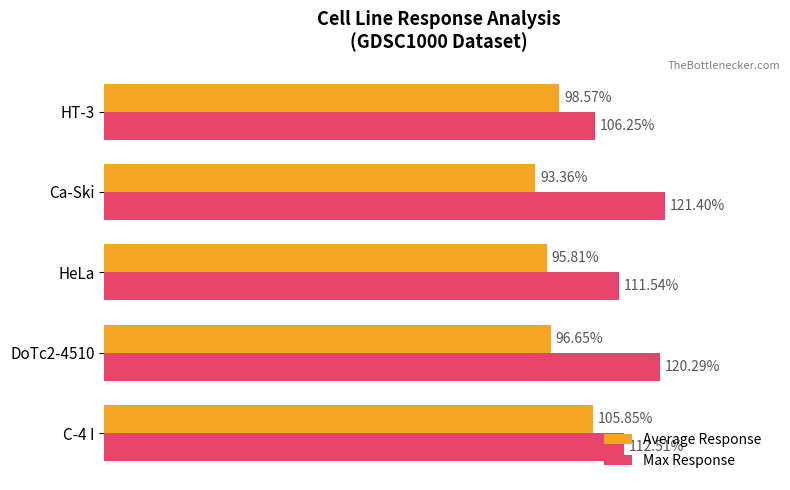

Which series has the widest spread of values?

Max Response